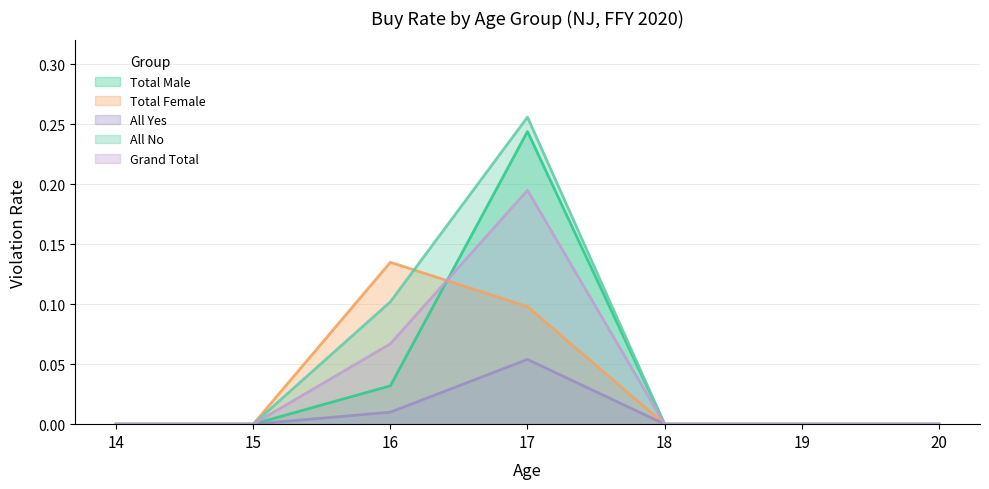

What is the highest value of the Grand Total series?

0.2